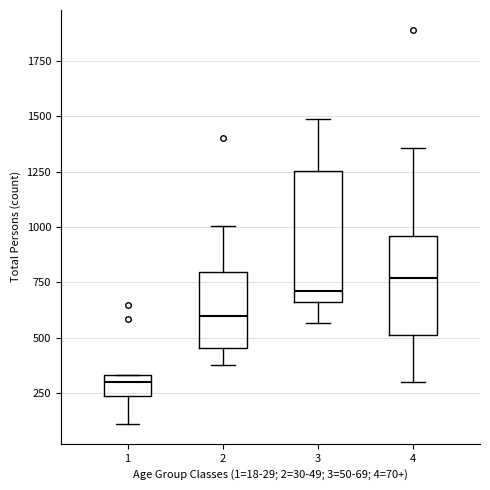

Which box's median line is the highest?

4